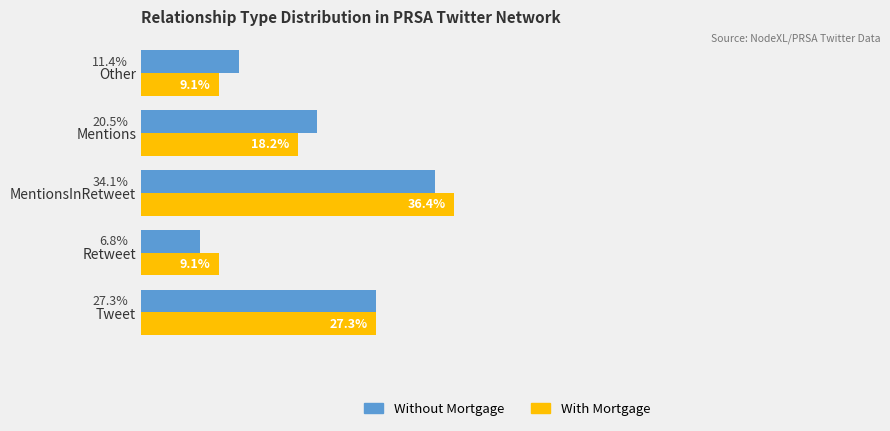

Rank the series by their maximum value, from lowest to highest.

Without Mortgage, With Mortgage